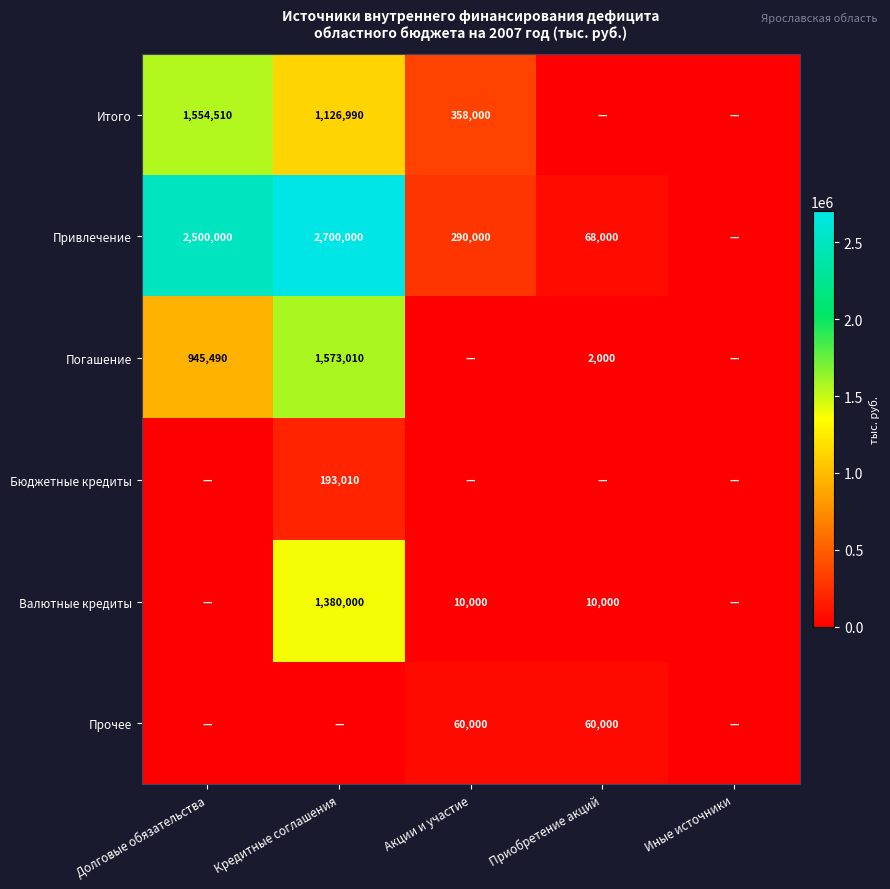

Is it true that Бюджетные кредиты equals 193010 at Кредитные соглашения?

True